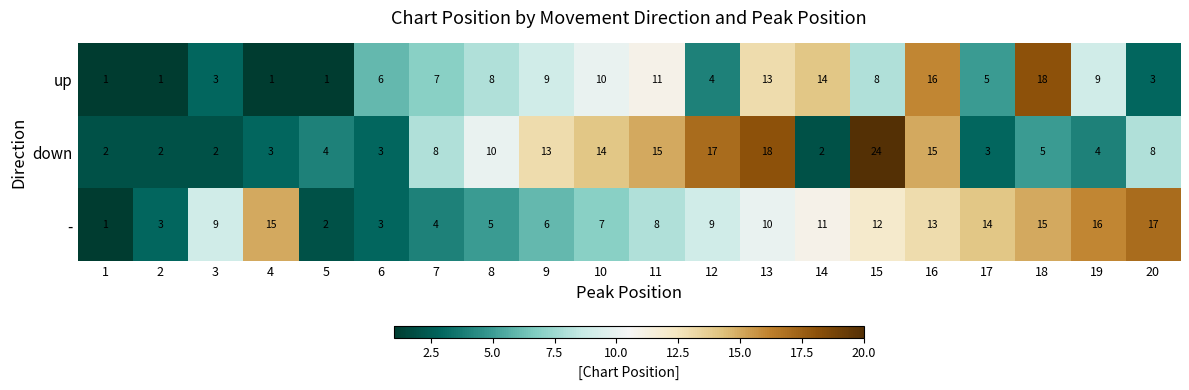

List the series in order of their overall mean, lowest first.

up, down, -